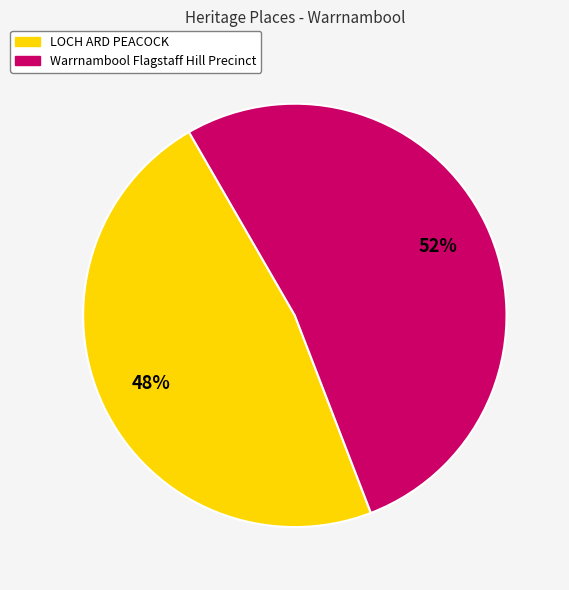

What percentage is the Warrnambool Flagstaff Hill Precinct slice, to the nearest percent?

52%